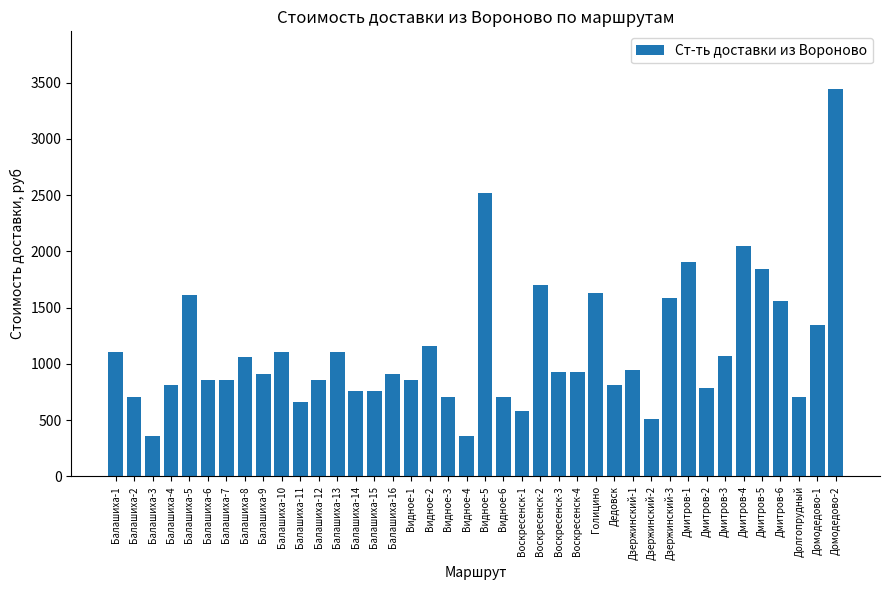

How many values are below 930?

20